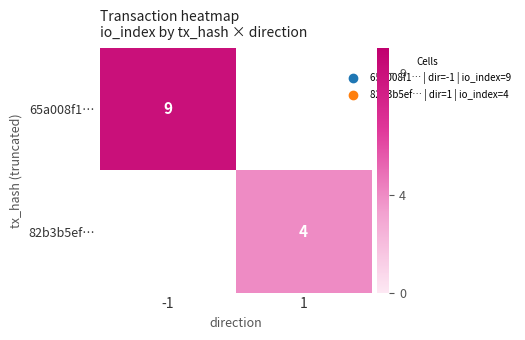

Is it true that 65a008f1… equals 9 at -1?

True